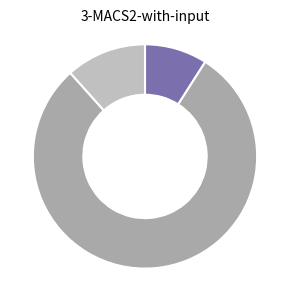

Count the number of slices in the pie.

3